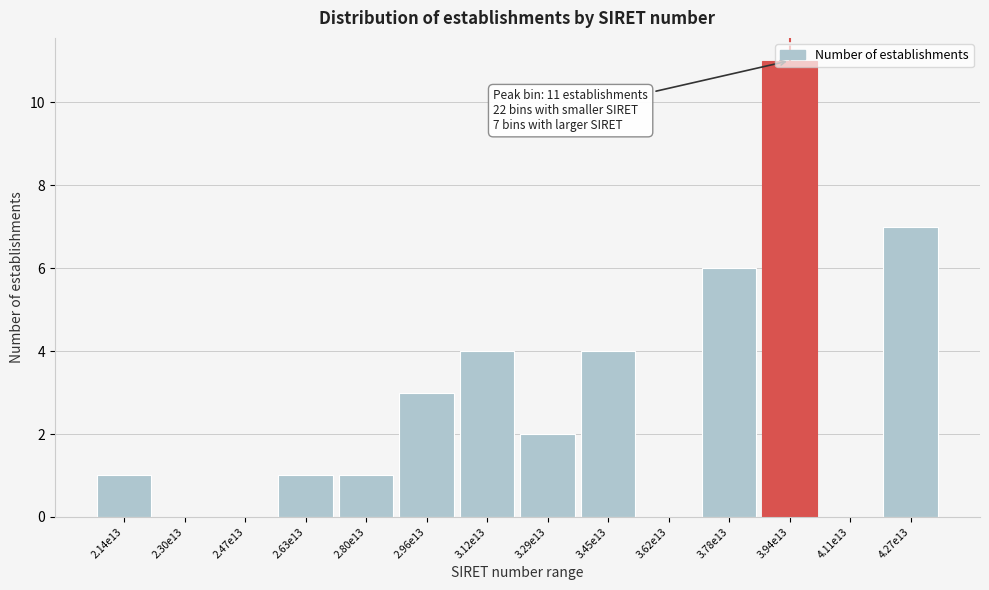

What is the sum of the values at 2.47e13 and 3.45e13?

4